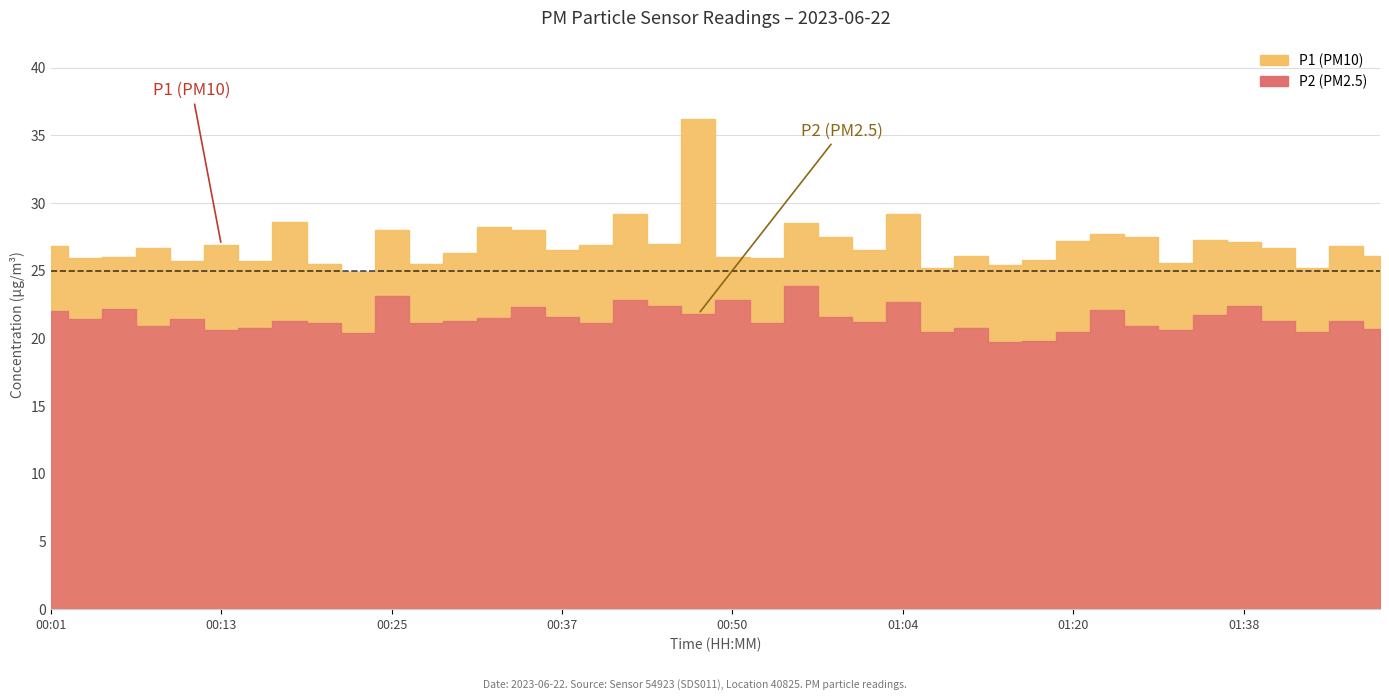

List the series in order of their peak value, highest first.

P1, P2